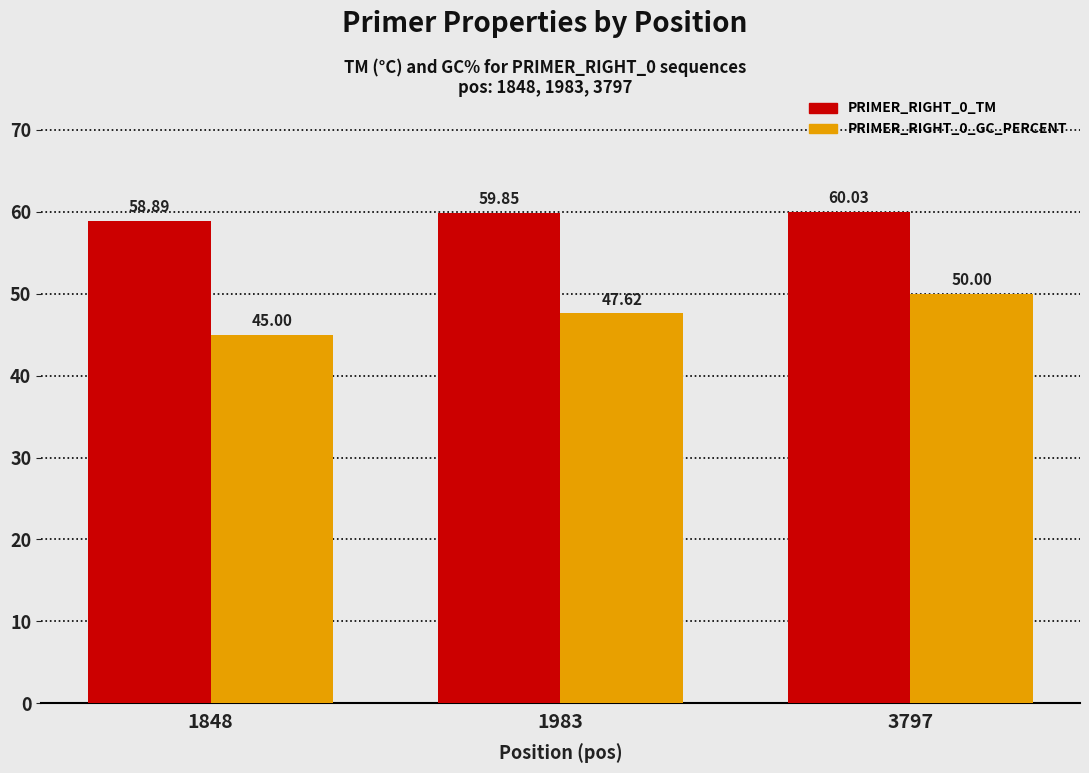

How many data points in PRIMER_RIGHT_0_GC_PERCENT are above 47?

2